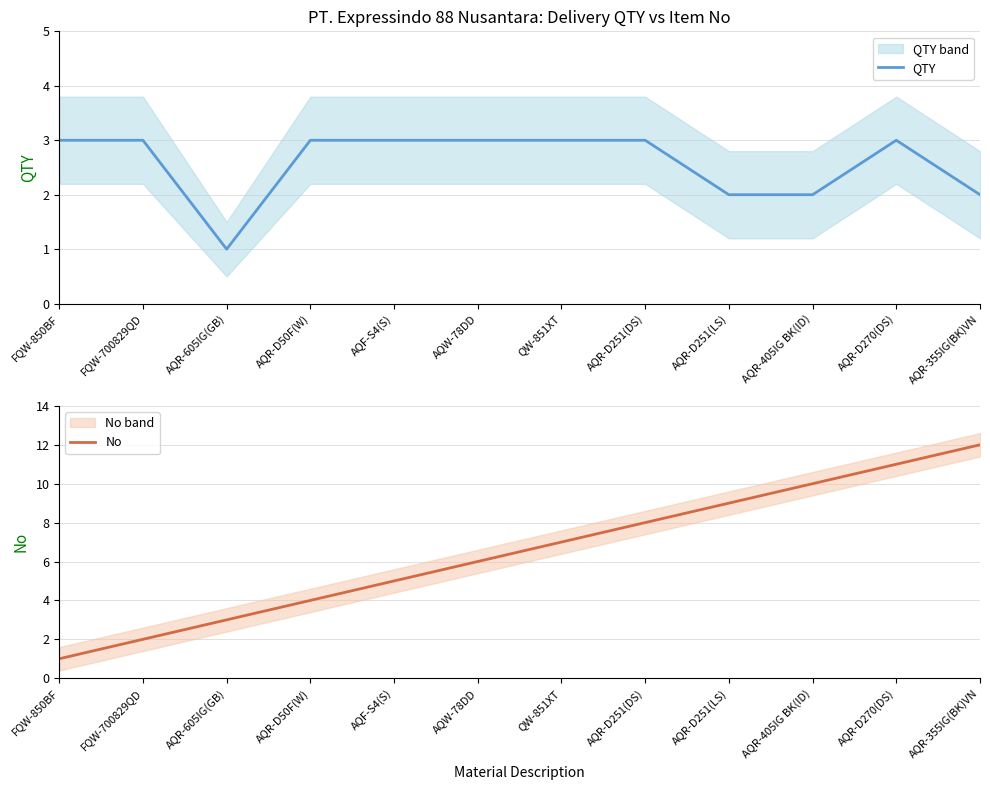

What is the smallest value displayed?

1